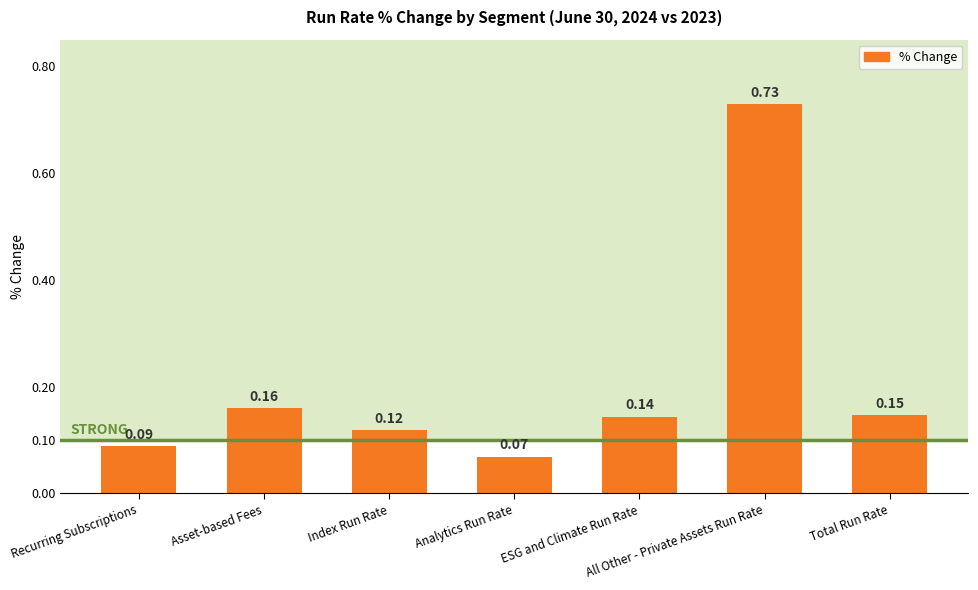

What is the label of the 3rd bar from the right?

ESG and Climate Run Rate